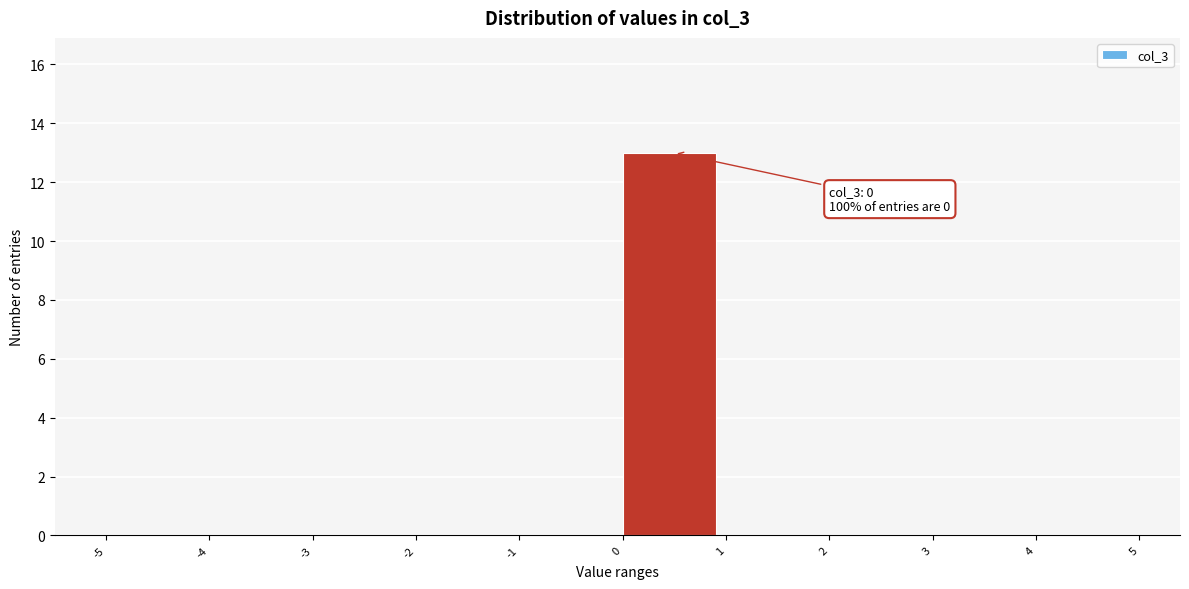

Which range on the x-axis has the tallest bar?

0 to 1